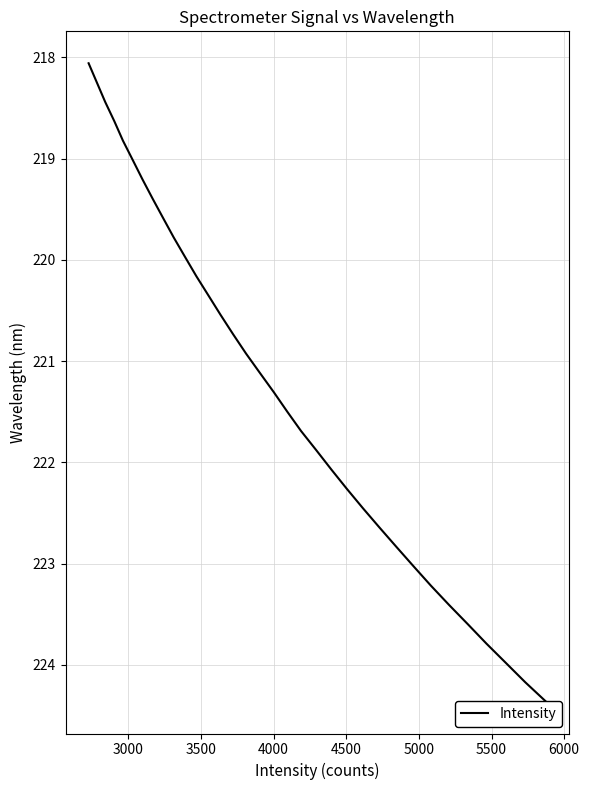

What is the difference between the maximum and minimum values?

6.3